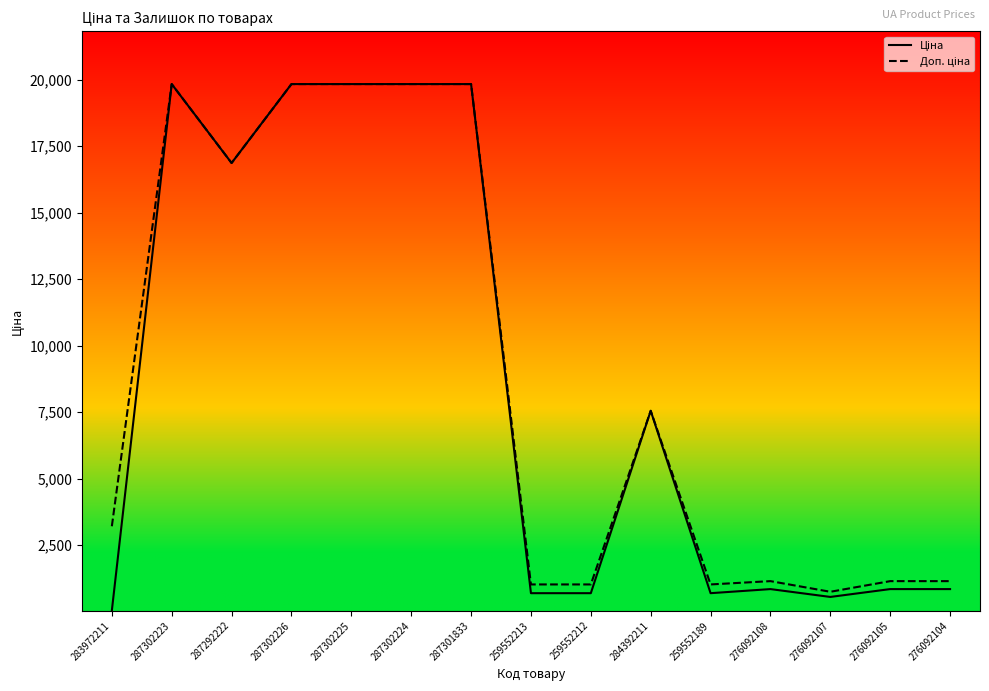

What is the maximum value shown in the chart?

19831.1